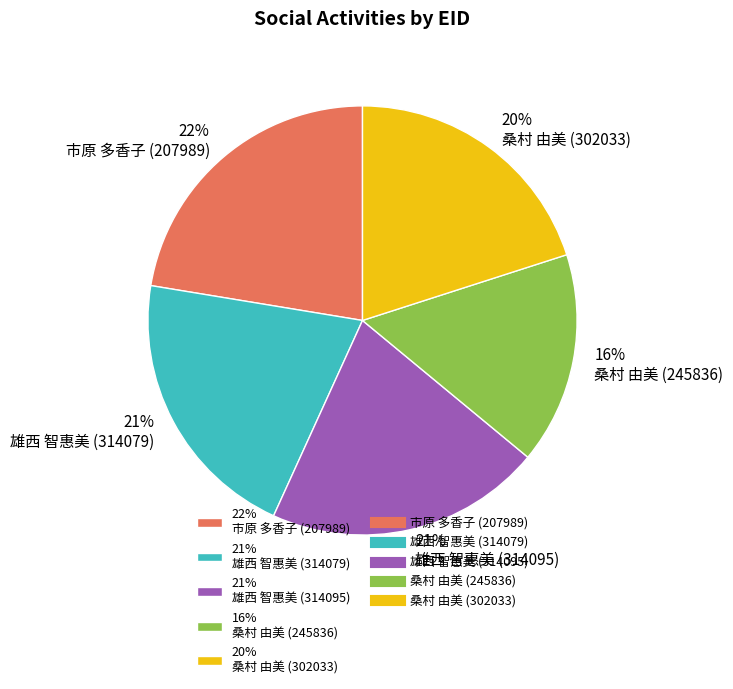

Do 21% 雄西 智惠美 (314095) and 21% 雄西 智惠美 (314079) together represent more than half of the pie?

No